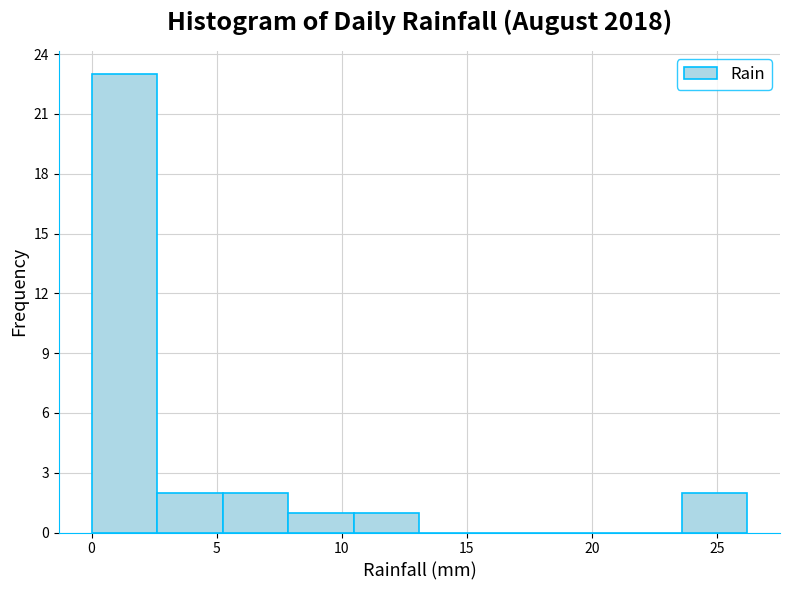

Over which range of the x-axis is the bar tallest?

0.0 to 2.5